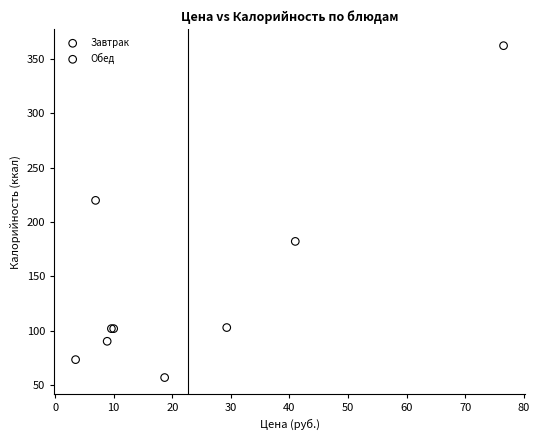

Which series reaches the minimum Y coordinate?

Завтрак